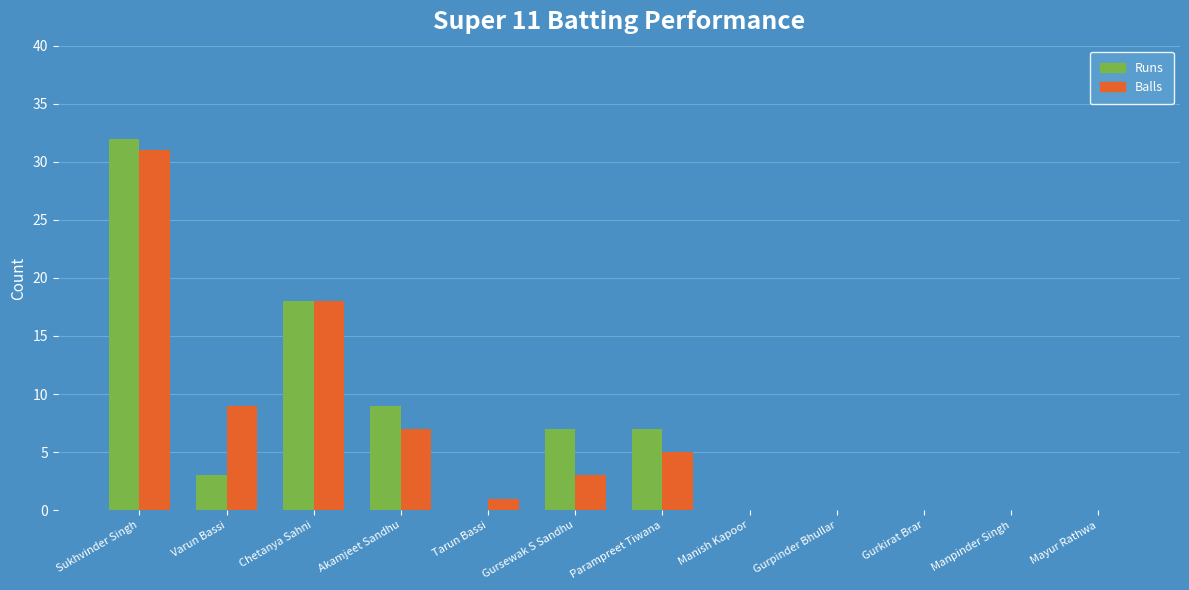

What is the sum of the Balls values at Chetanya Sahni and Akamjeet Sandhu?

25